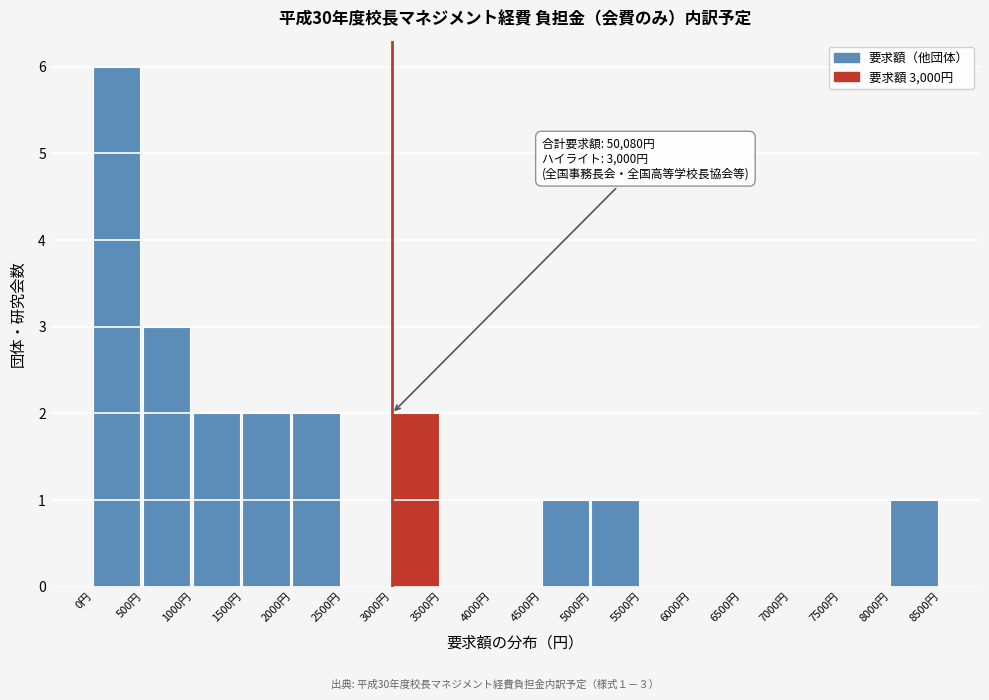

Over which range of the x-axis is the bar tallest?

0 to 500